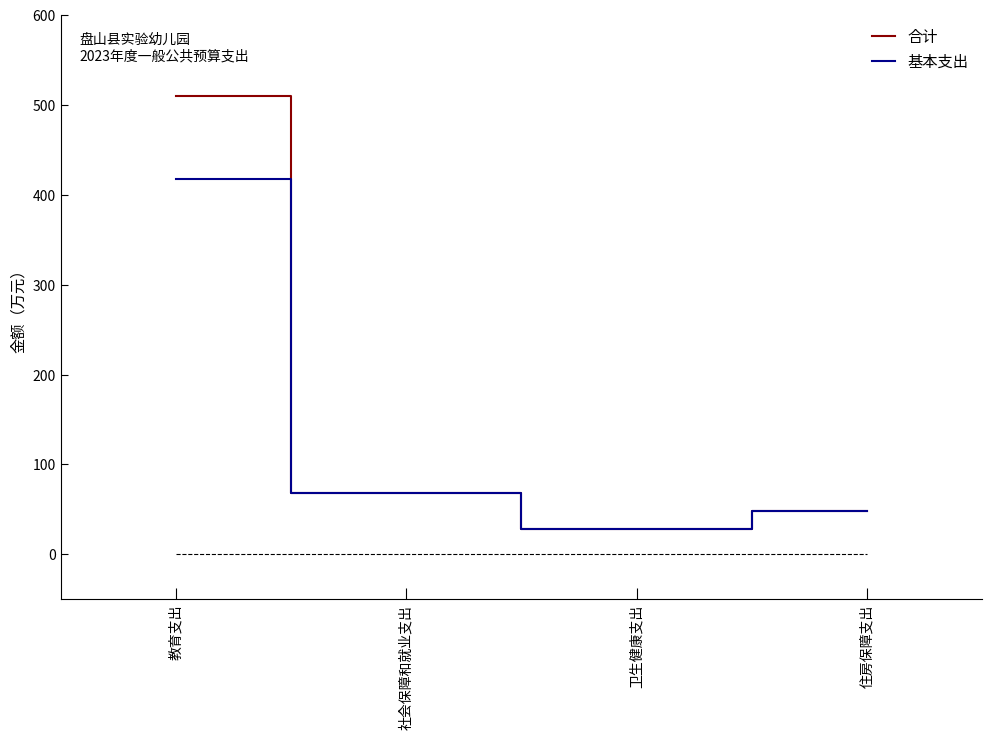

At which label does 合计 first exceed 68?

教育支出